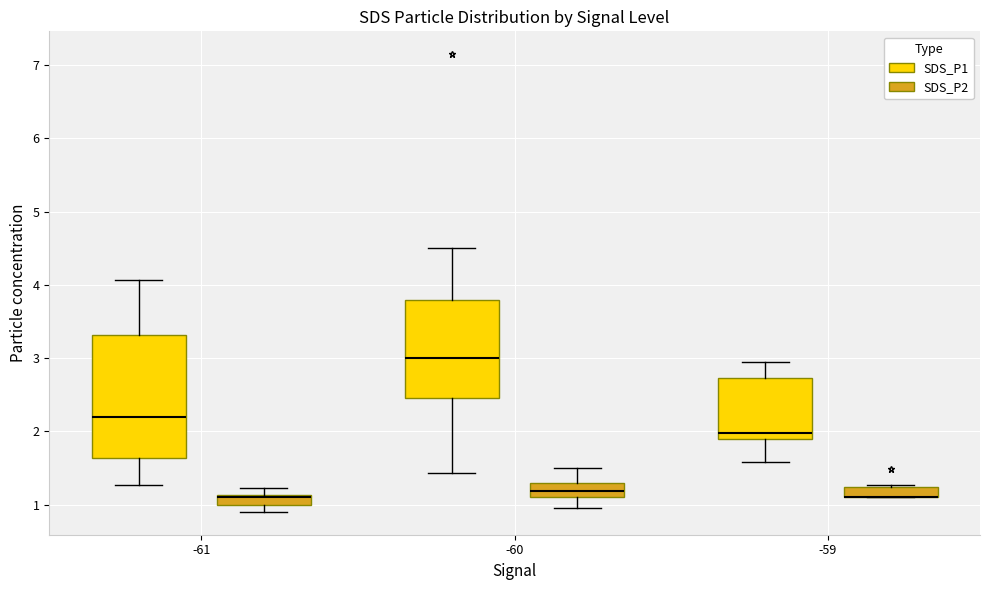

Where does the median line of the box for -60 (SDS_P2) sit on the y-axis? The values are not printed on the chart, so give them approximately, as read against the axis.

1.2